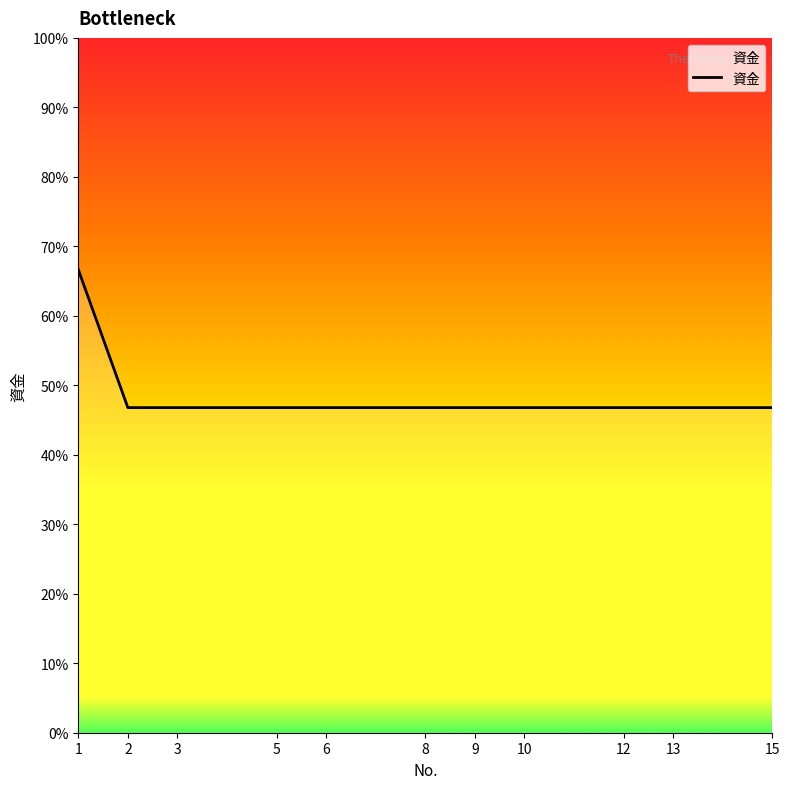

Does the chart display data point markers on the line(s)?

No